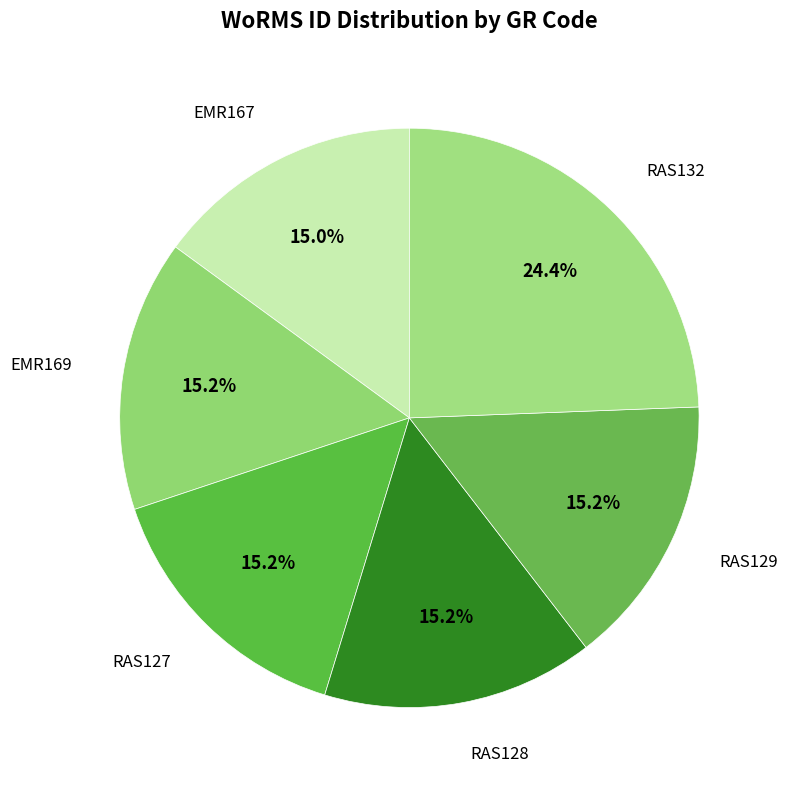

Approximately how many times larger is the value at RAS127 compared to RAS128?

1.0